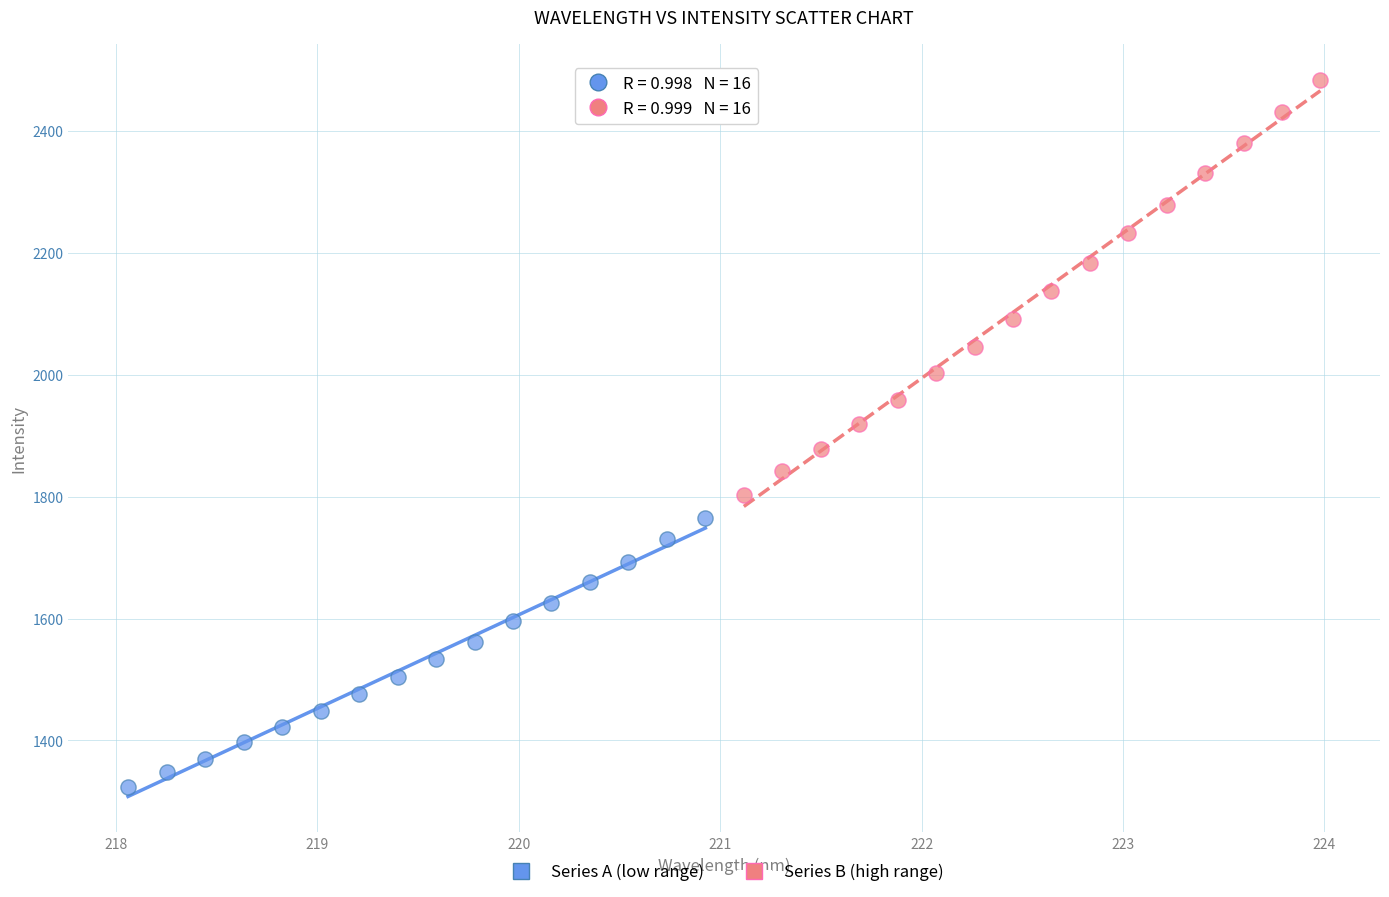

Which series has the largest Y range (max minus min)?

Series B (high range)